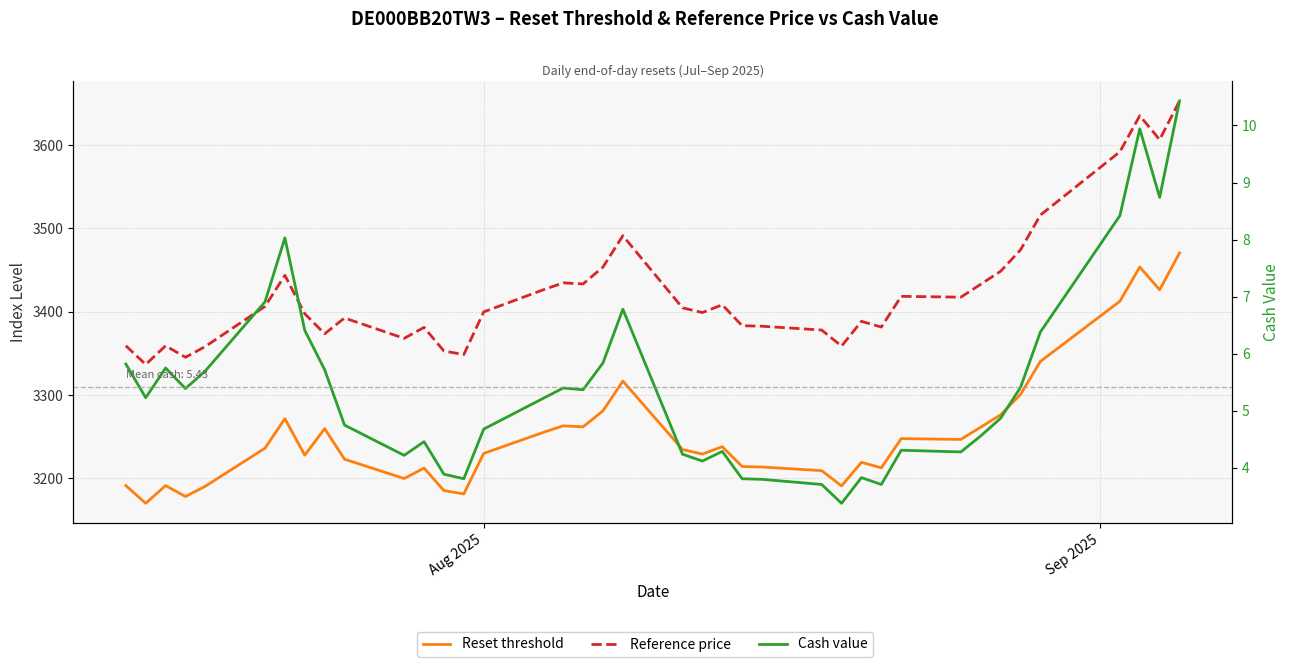

What is the average value of the Cash value series?

5.4